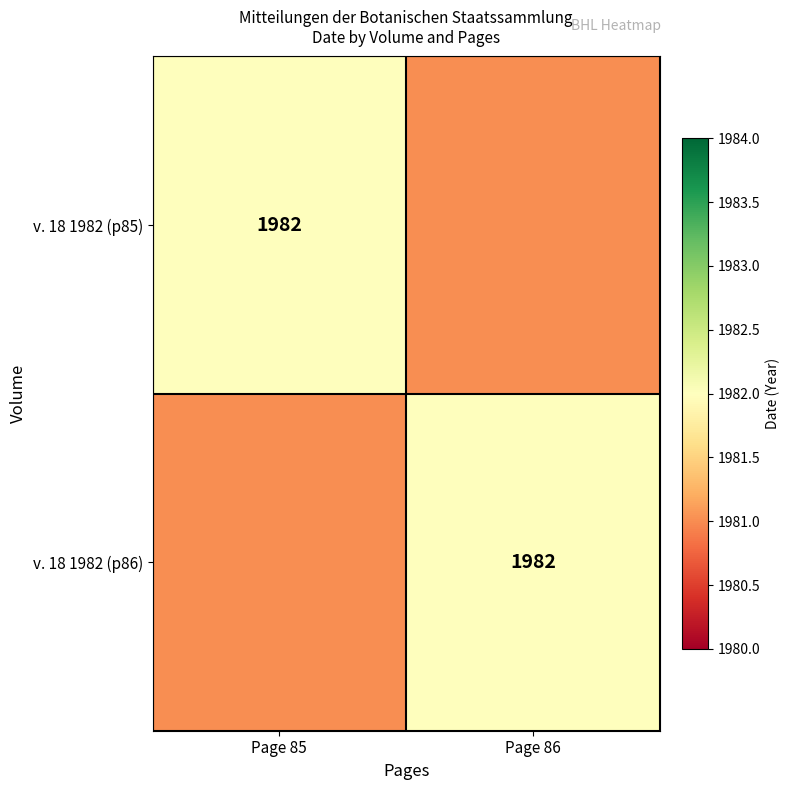

The value of v. 18 1982 (p85) at Page 85 is 1374. True or false?

False